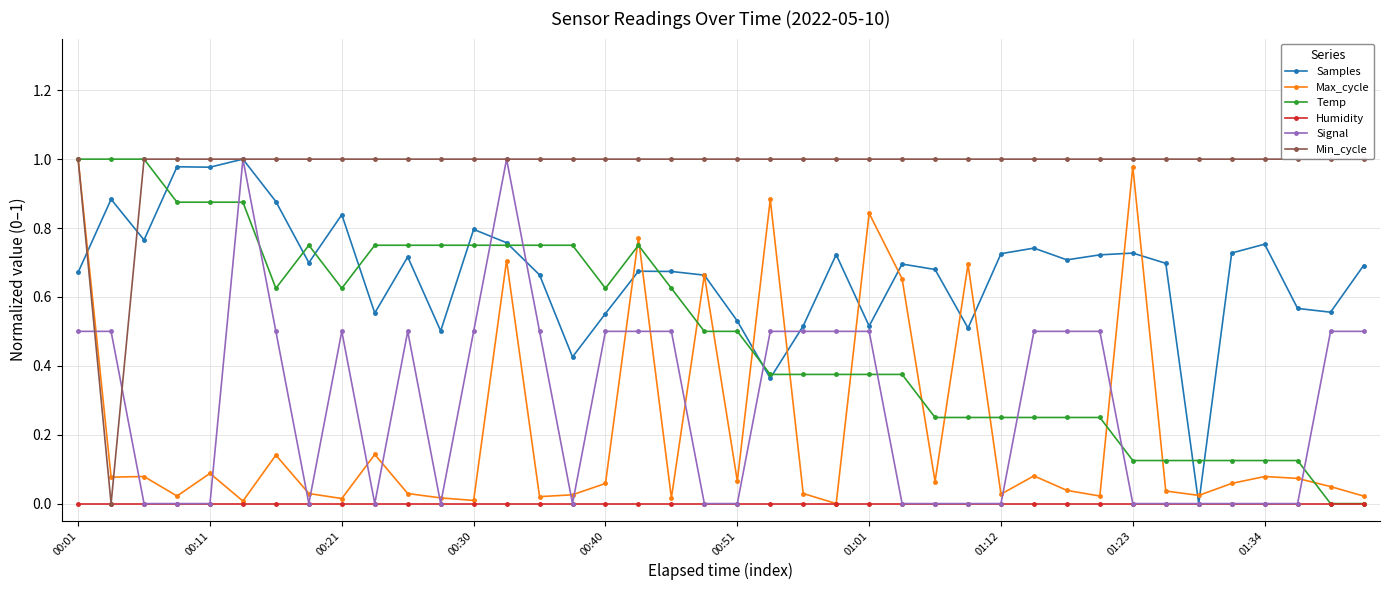

Which series ends up on top after the final intersection of Max_cycle and Signal?

Signal